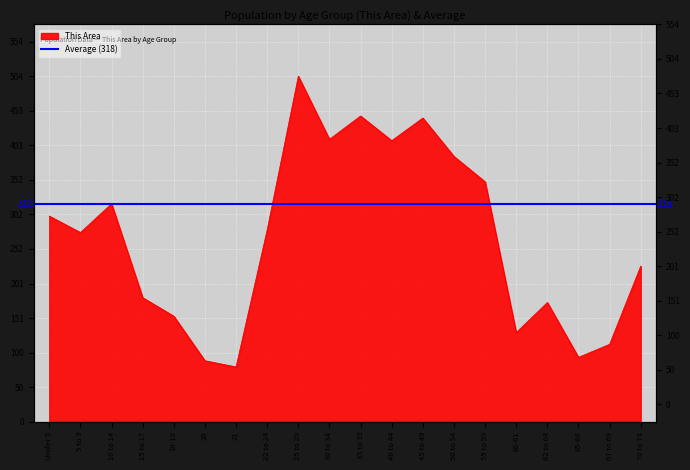

What is the sum of the values at 55 to 59 and 45 to 49?

793